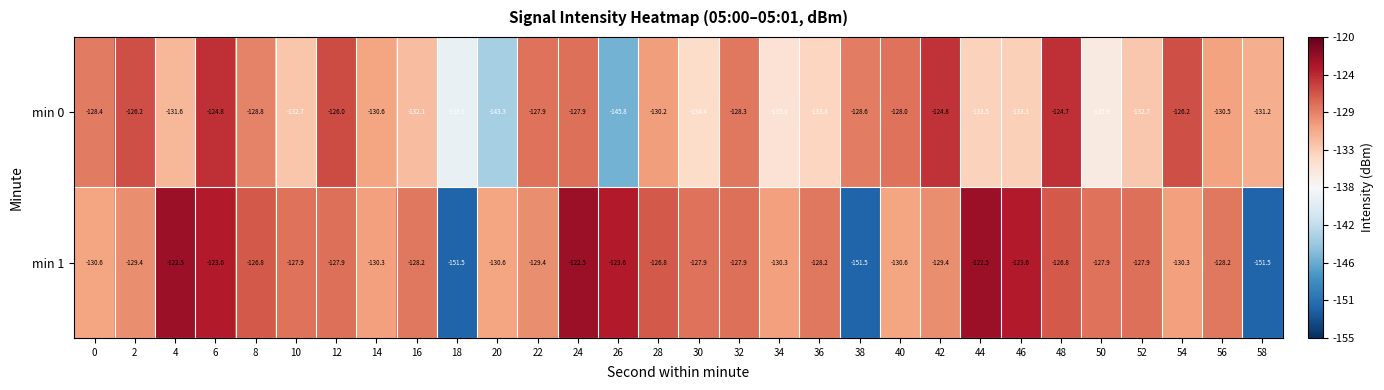

The min 0 series shows -27.2 at 6. True or false?

False